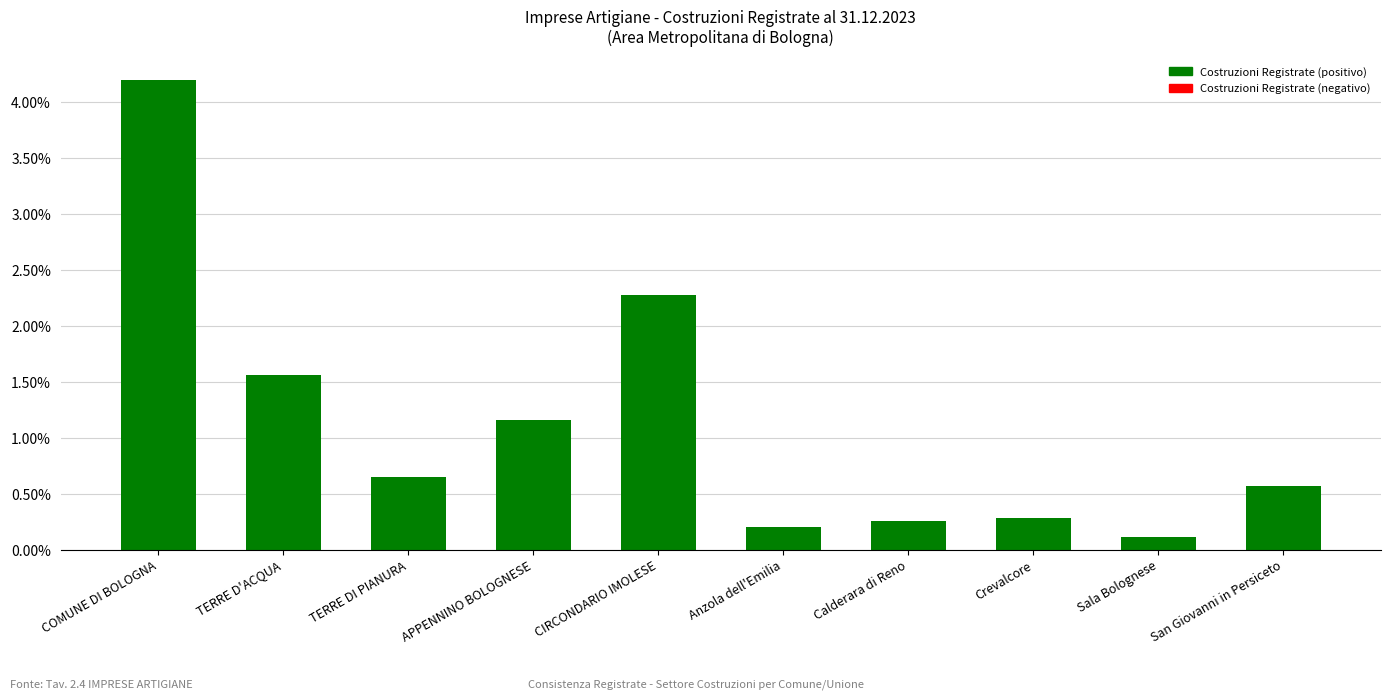

What is the change in value from APPENNINO BOLOGNESE to San Giovanni in Persiceto?

-0.6